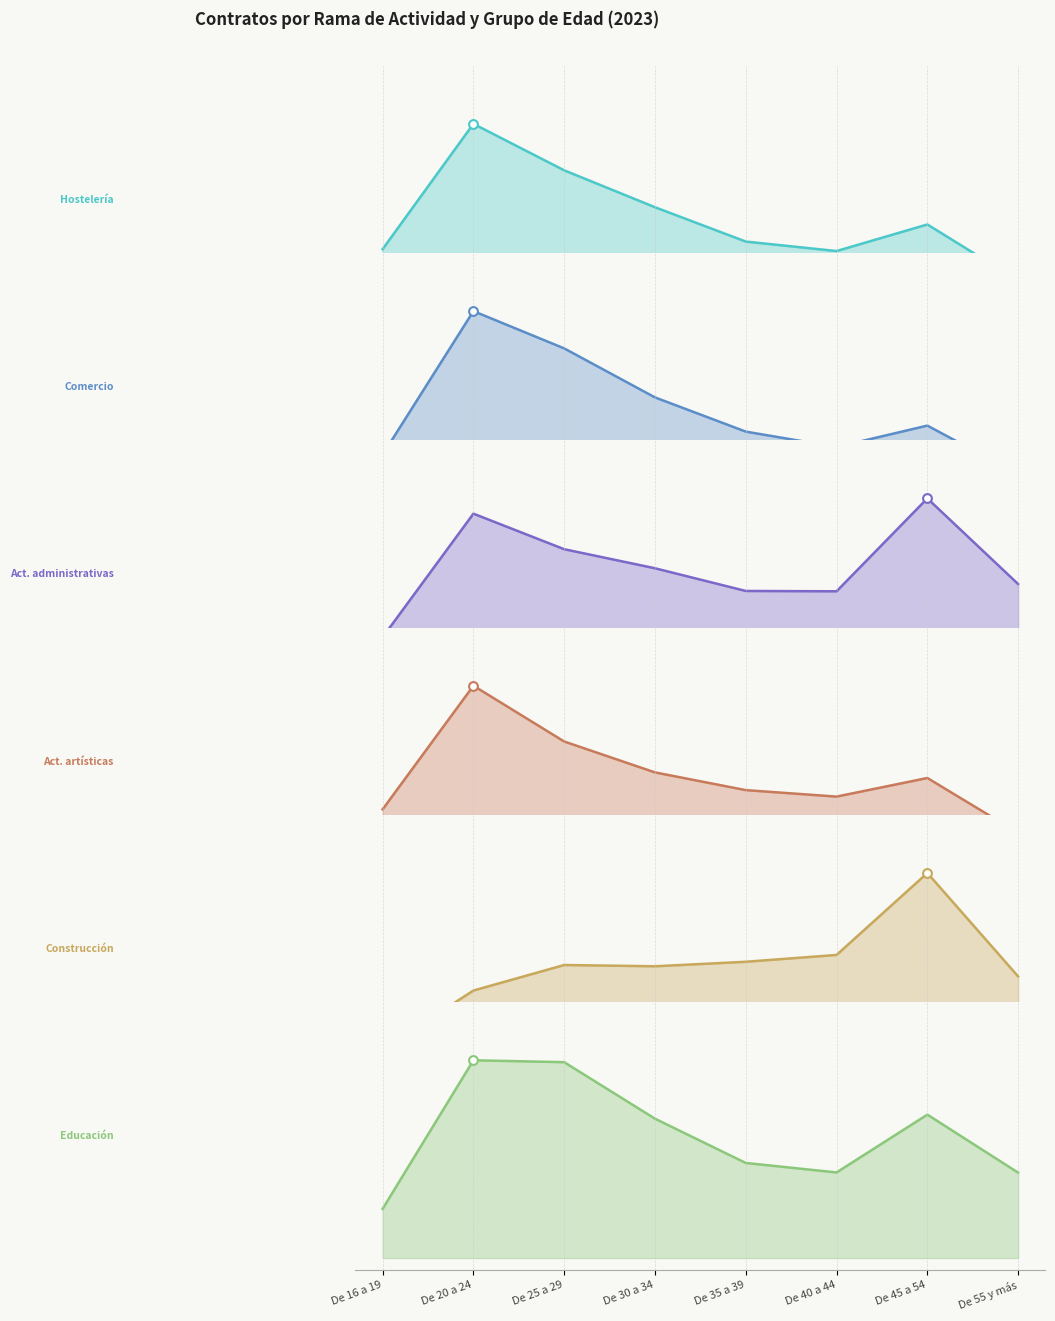

At which category is the sum across all series the highest?

De 20 a 24